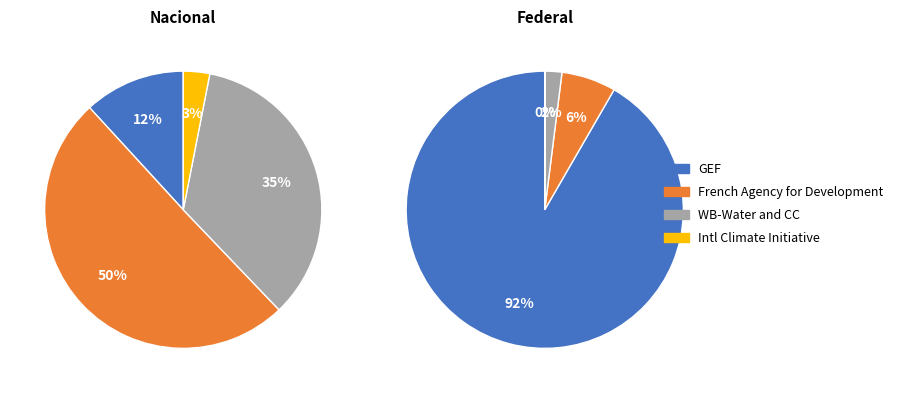

Combined, do 5 and 10 account for over 50%?

No